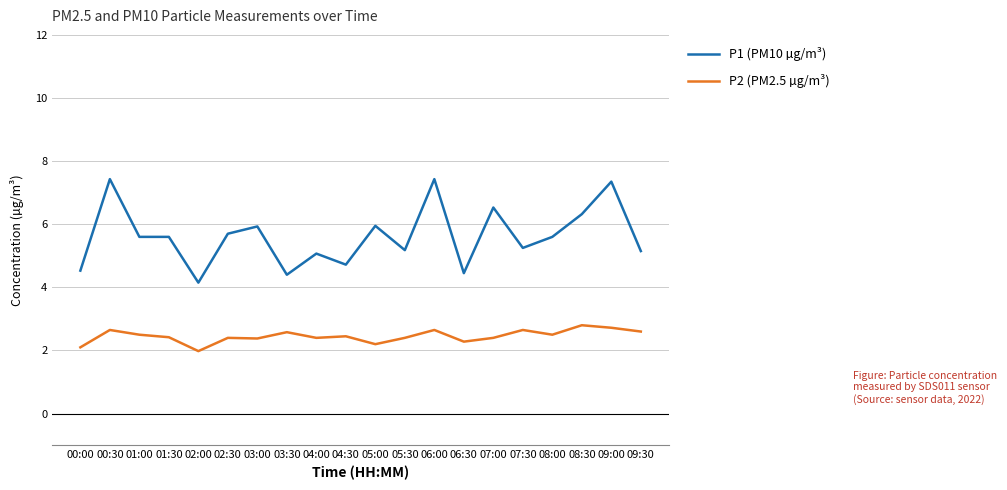

Rank the series by their average value, from lowest to highest.

P2 (PM2.5 µg/m³), P1 (PM10 µg/m³)